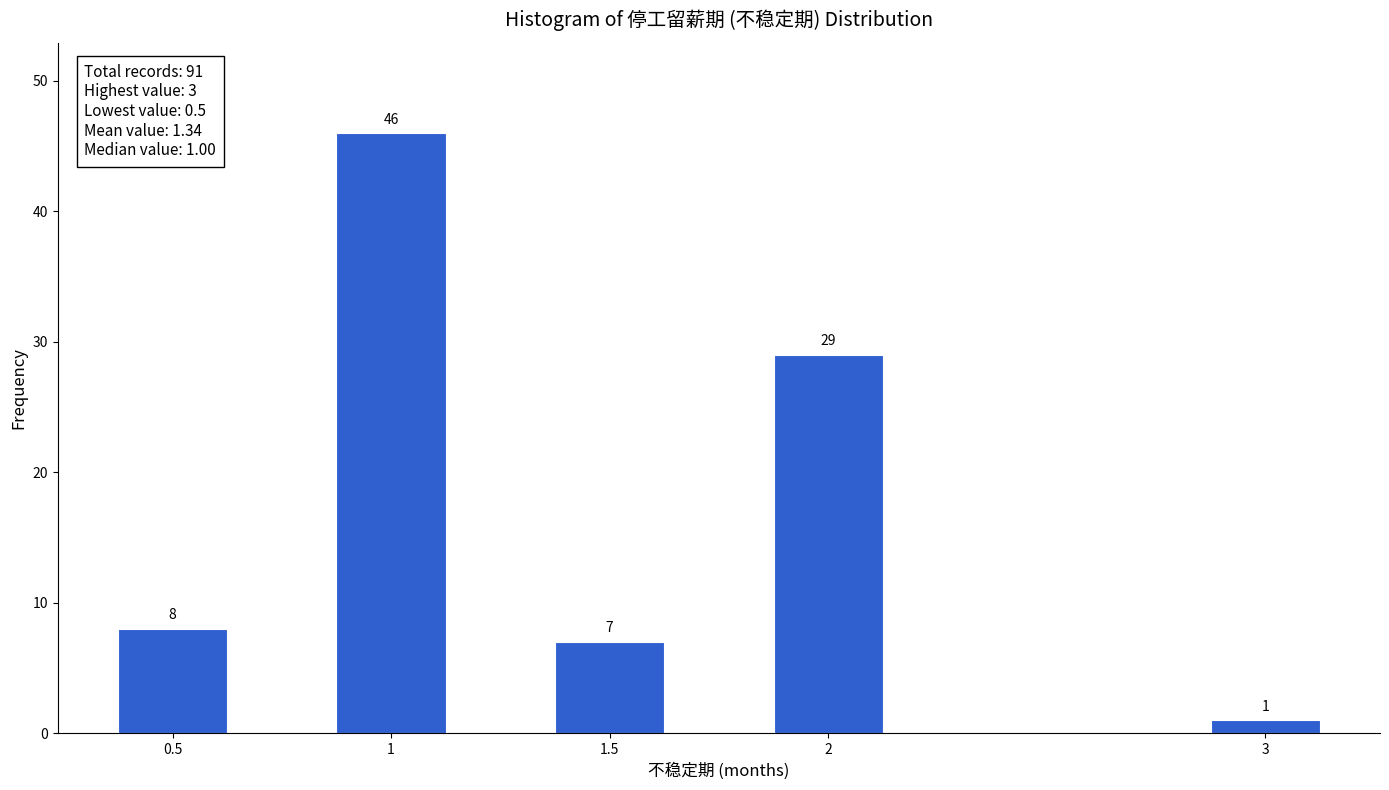

Reading left to right, list all the values displayed in this chart.

0.5=8	1=46	1.5=7	2=29	3=1